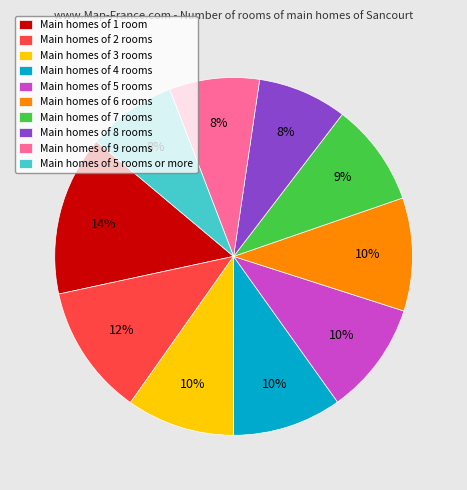

True or false: Main homes of 7 rooms accounts for 2% of the total.

False